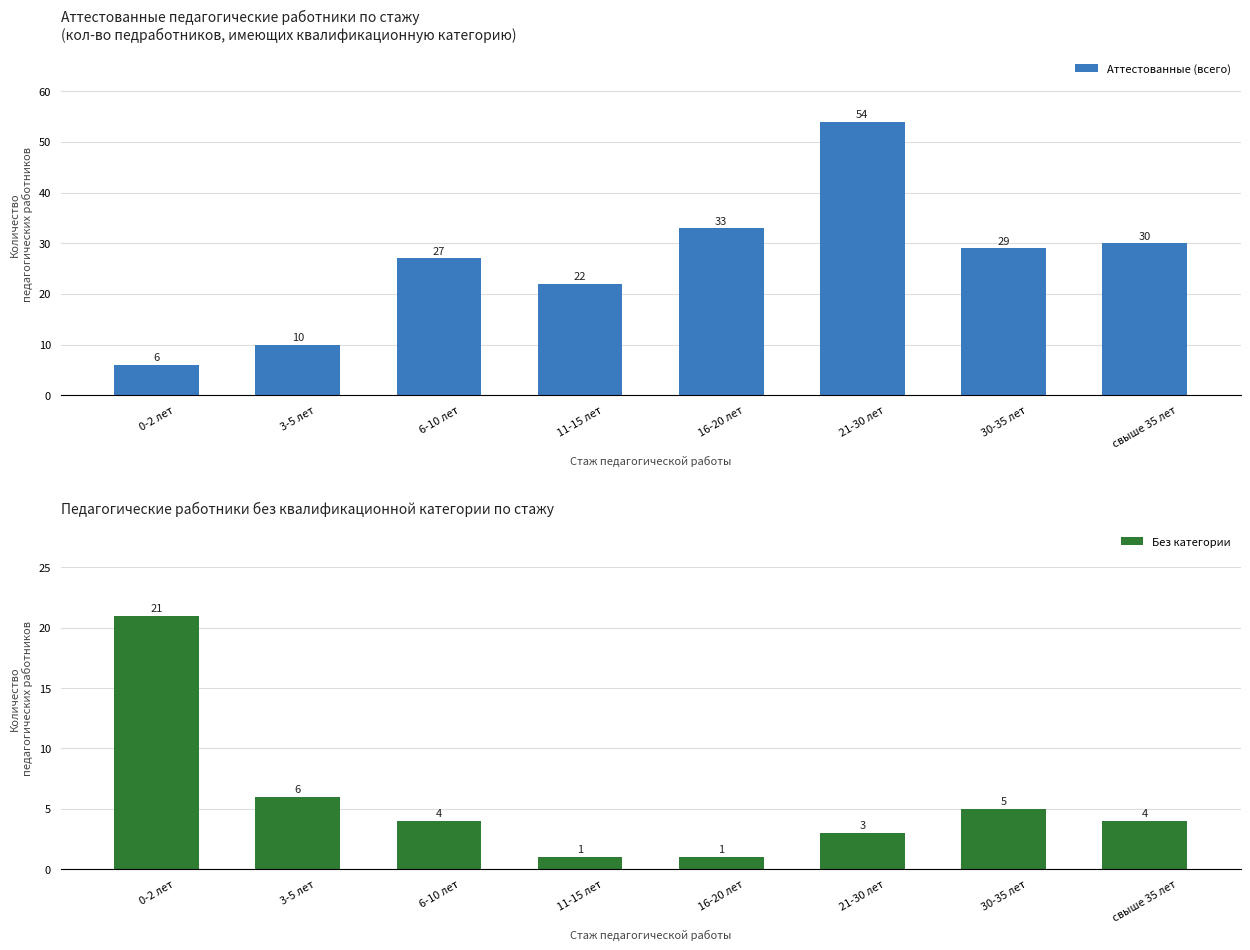

Reading left to right, transcribe all the data shown in this chart.

Аттестованные (всего): 0-2 лет=6	3-5 лет=10	6-10 лет=27	11-15 лет=22	16-20 лет=33	21-30 лет=54	30-35 лет=29	свыше 35 лет=30
Без категории: 0-2 лет=21	3-5 лет=6	6-10 лет=4	11-15 лет=1	16-20 лет=1	21-30 лет=3	30-35 лет=5	свыше 35 лет=4